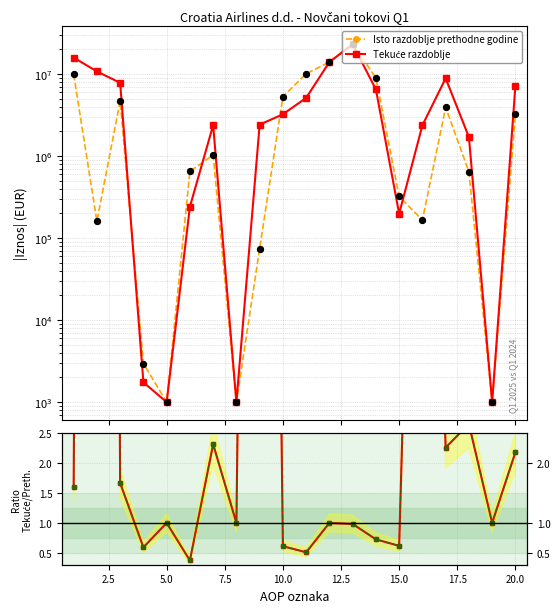

Which series contains the lowest Y value?

Tekuće / Prethodno